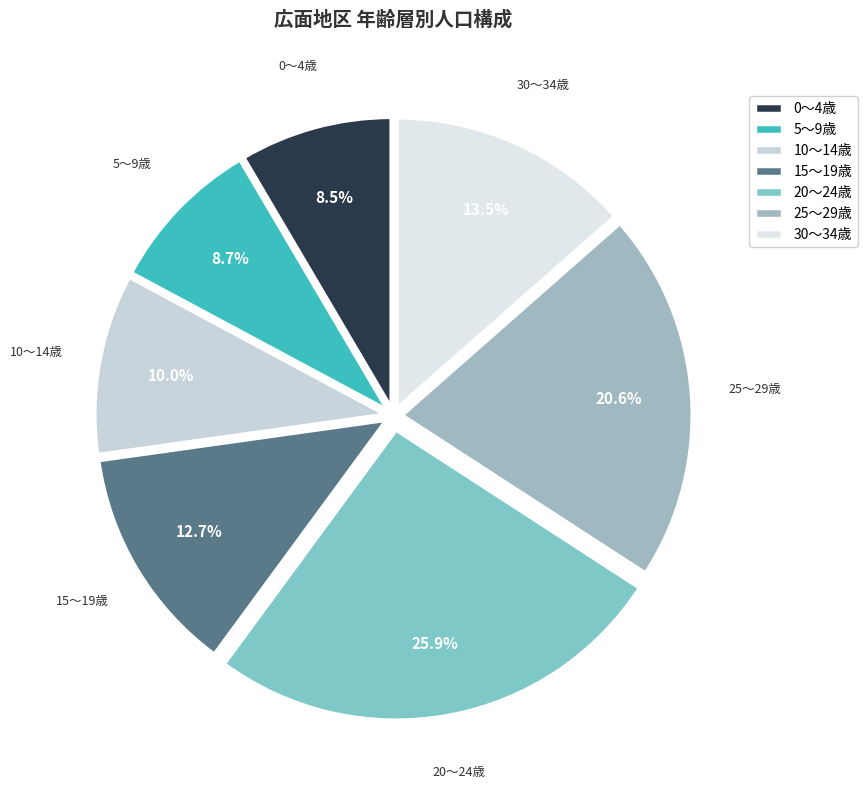

To the nearest percent, what portion does 25～29歳 represent?

21%